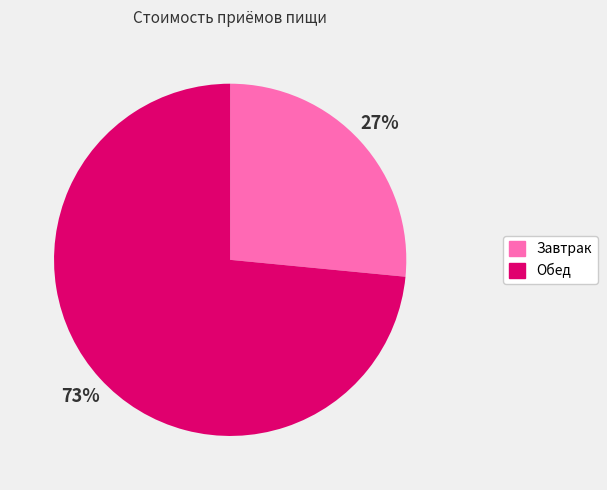

Between Завтрак and Обед, which is larger?

Обед